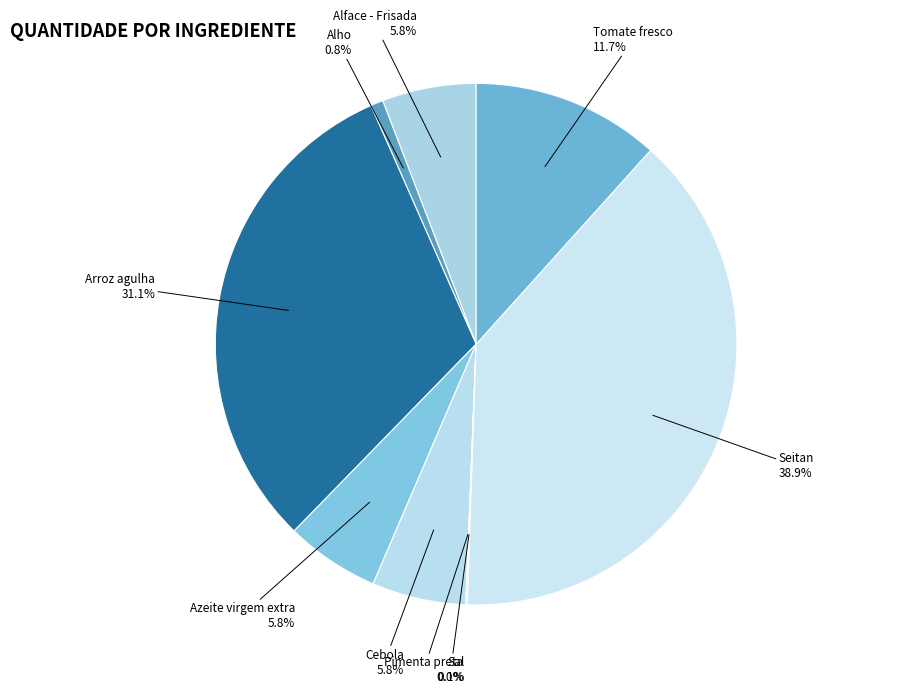

The Alface - Frisada slice represents 6% of the pie. True or false?

True